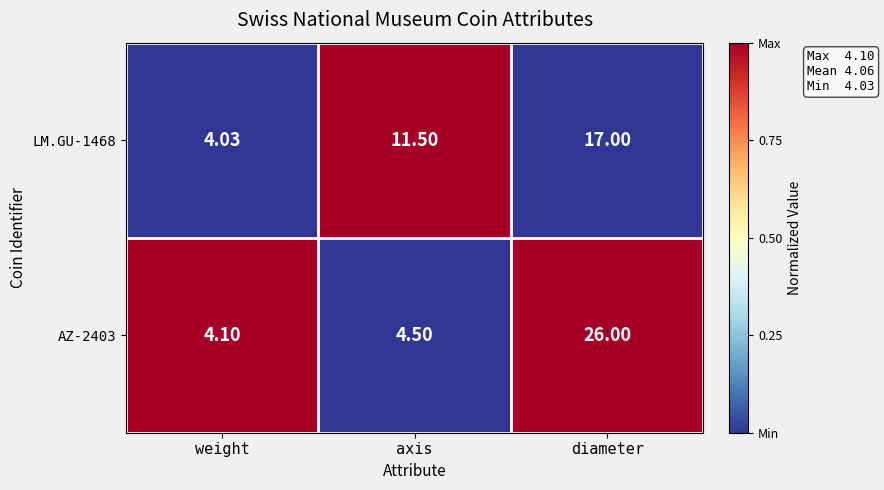

At which category is the sum across all series the highest?

diameter